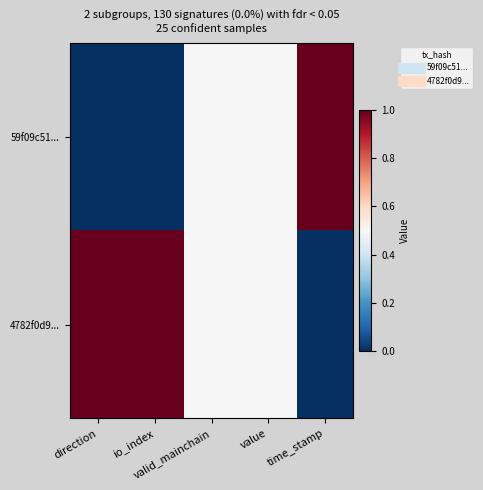

What is the change in value from direction to value?

-0.5